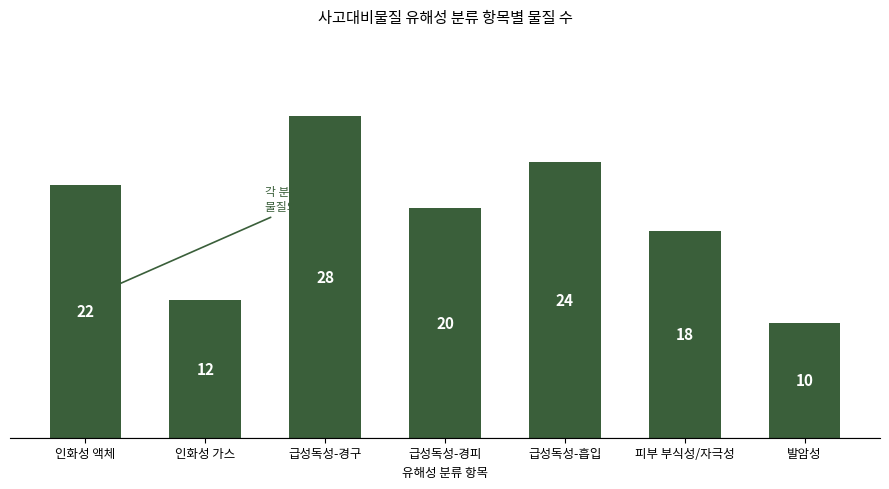

Reading right to left, what are all the values shown in this chart?

10	18	24	20	28	12	22